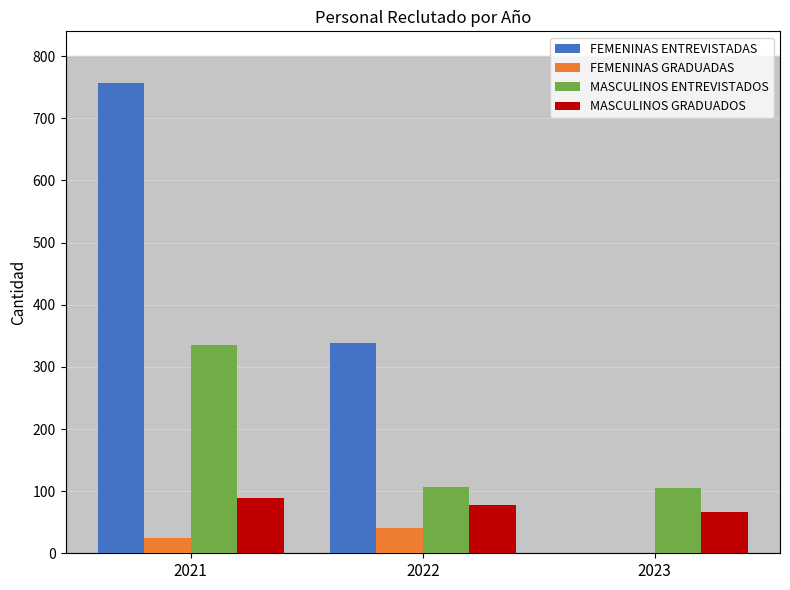

What is the total value across all series at 2021?

1205